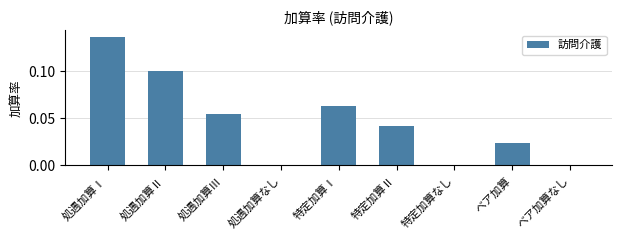

True or false: the data shows 0.0 at 処遇加算なし.

True